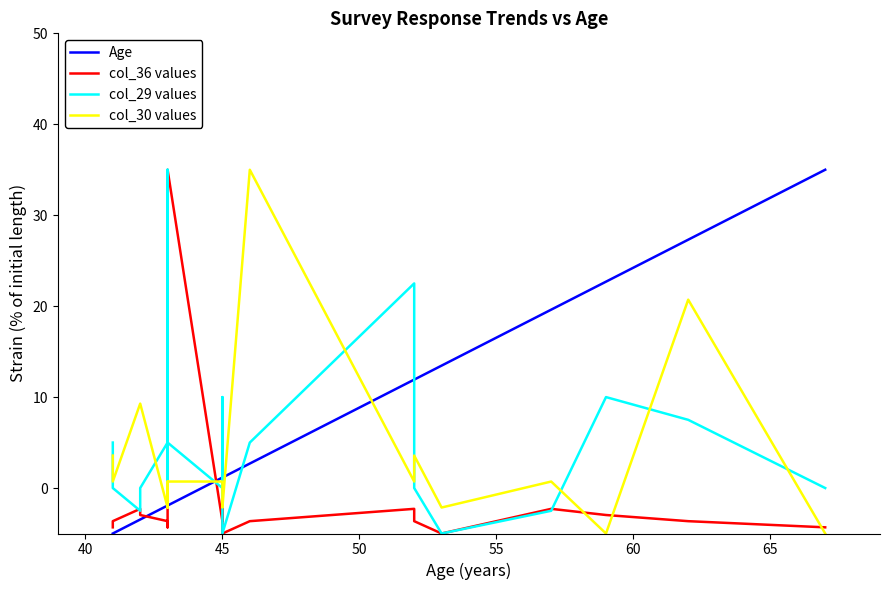

How many distinct data groups are displayed?

4